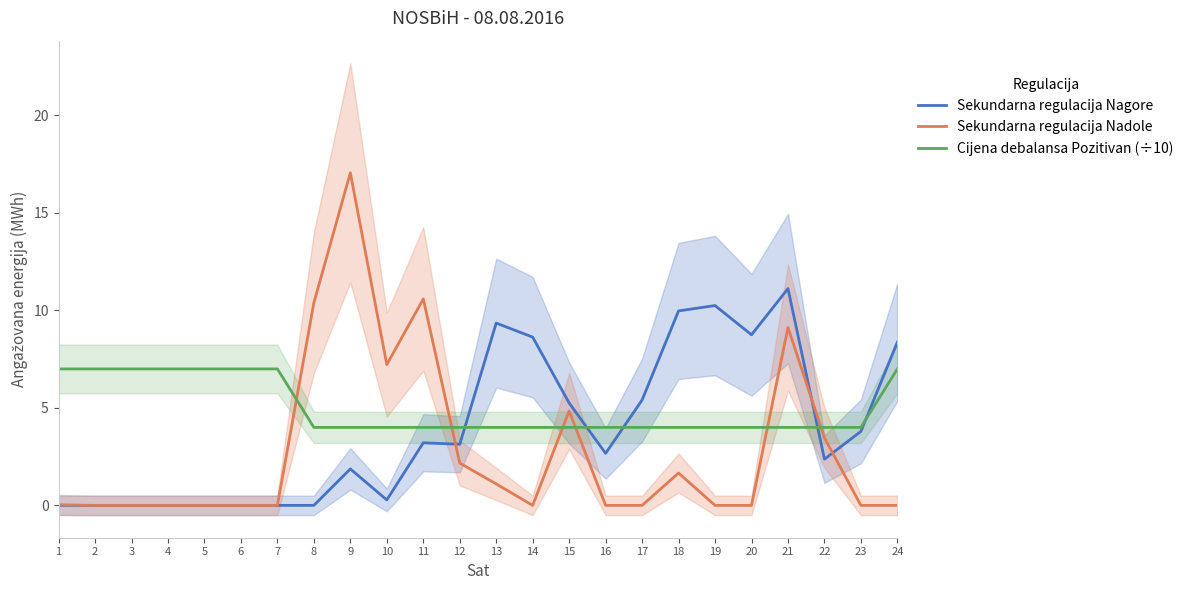

Is the value of Cijena debalansa Pozitivan (÷10) at 12 greater than the value of Sekundarna regulacija Nagore at 23?

Yes